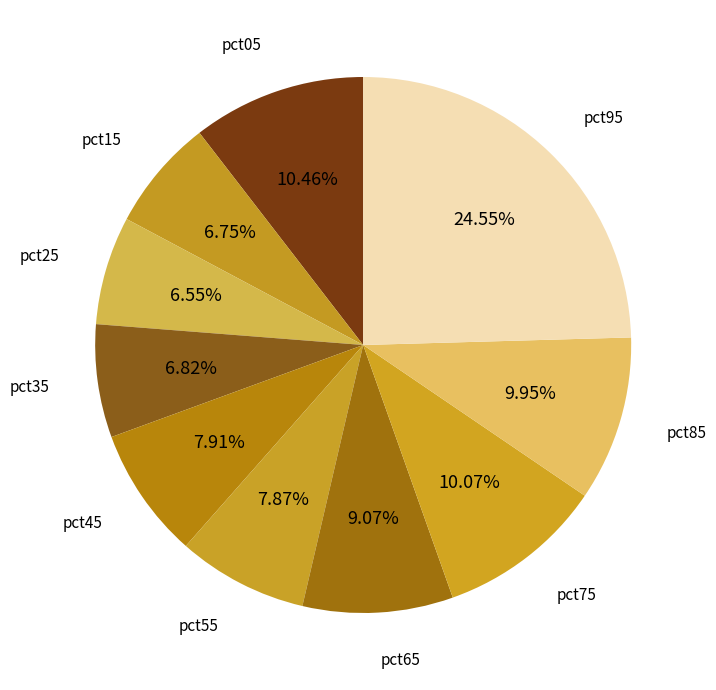

Is the sum of pct65 and pct55 greater than half?

No